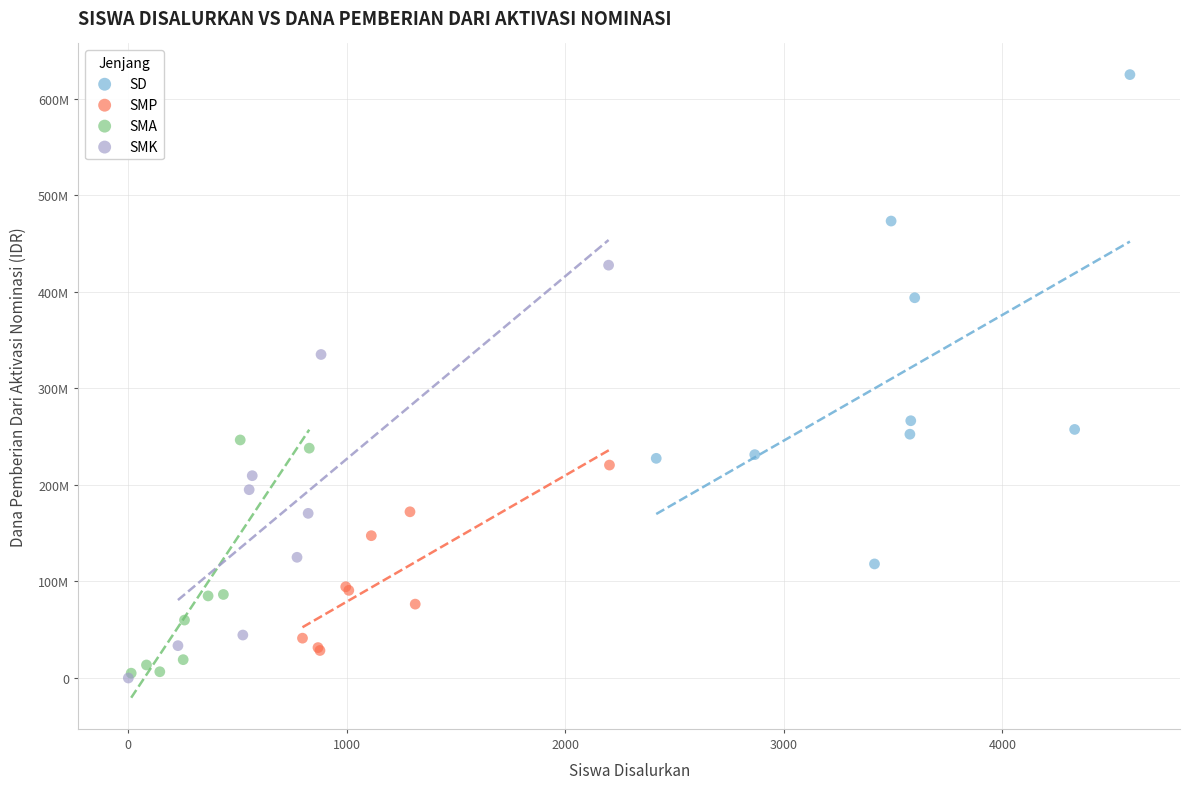

Which series contains the highest Y value?

SD